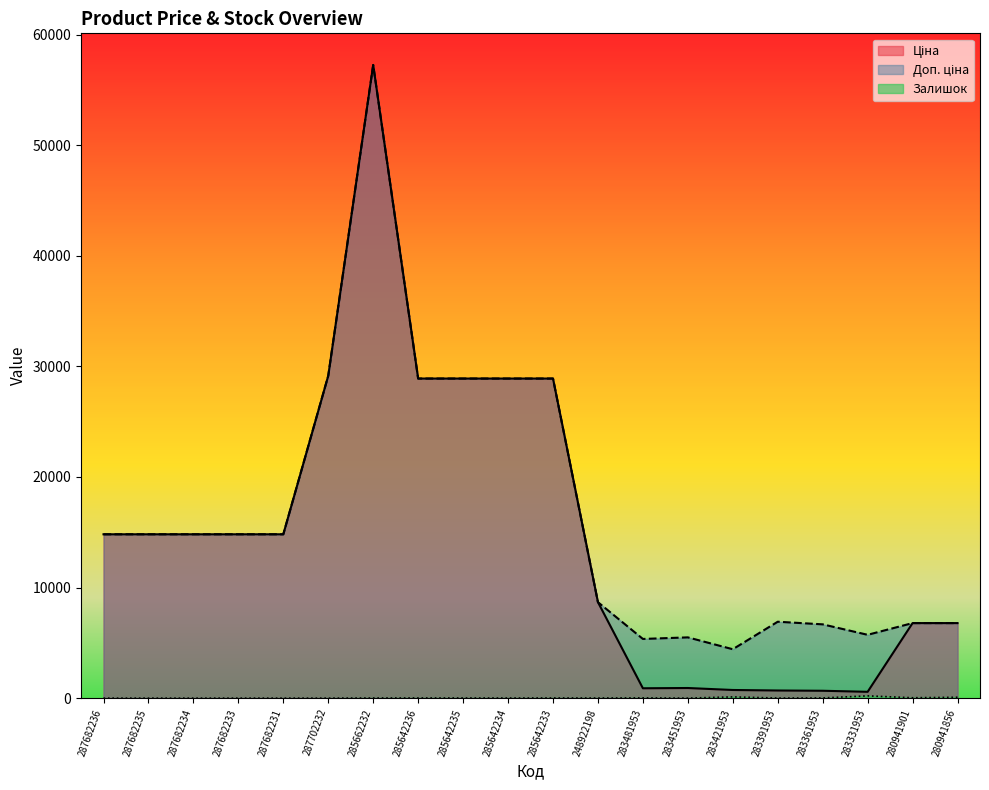

In Ціна, how many points are lower than both neighbors (excluding endpoints)?

2